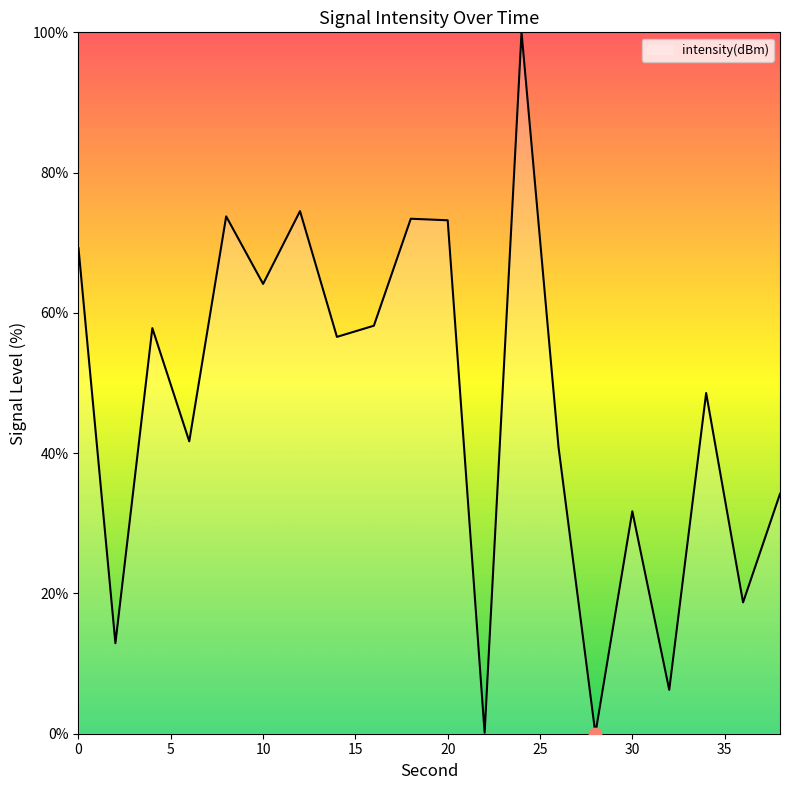

What is the maximum value shown in the chart?

100.0